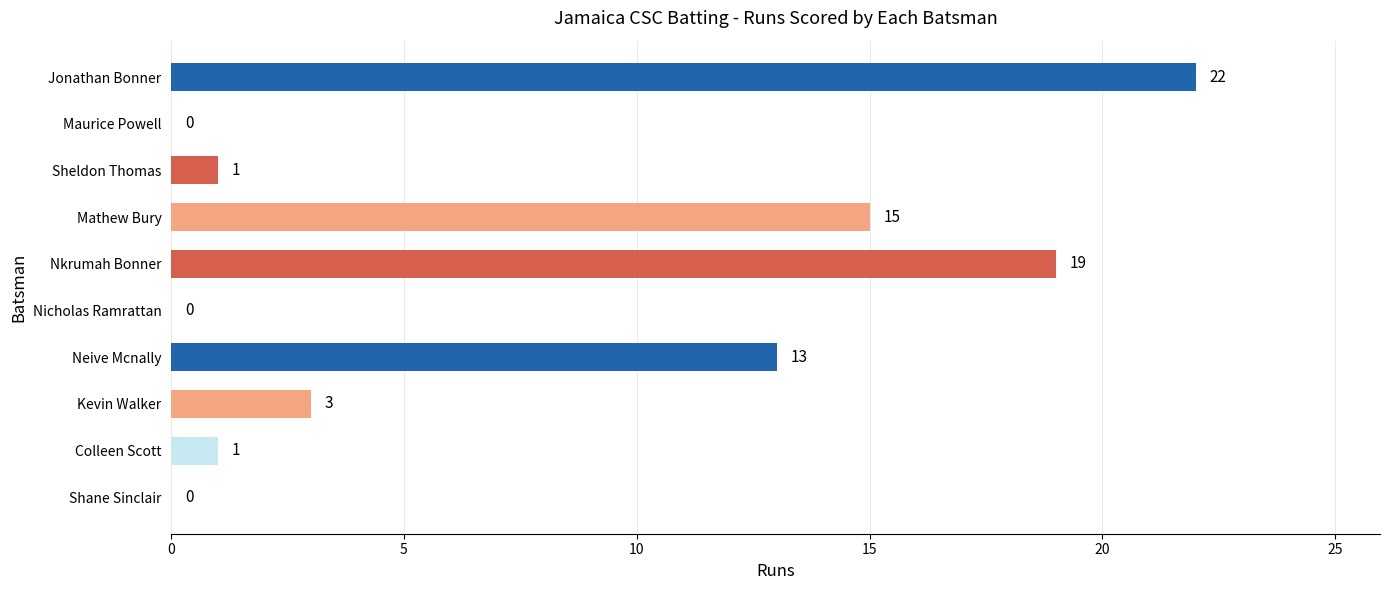

What is the maximum value shown in the chart?

22